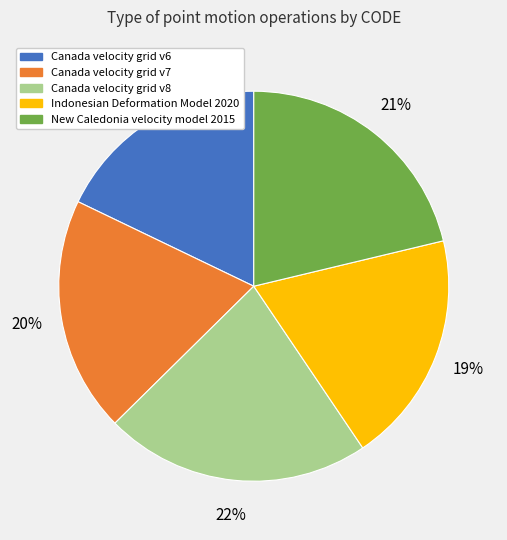

Is the sum of New Caledonia velocity model 2015 and Indonesian Deformation Model 2020 greater than half?

No